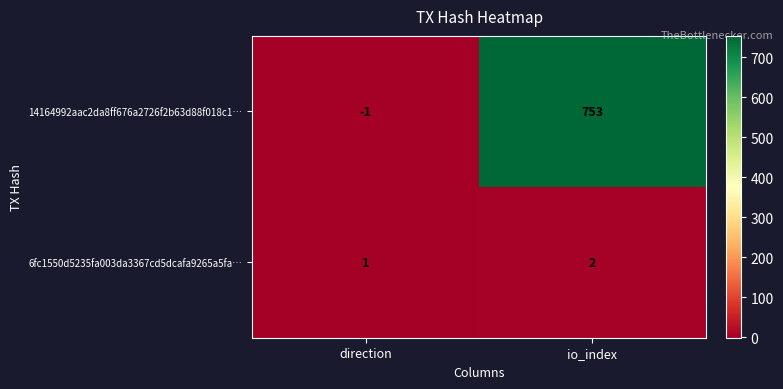

True or false: 6fc1550d5235fa003da3367cd5dcafa9265a5fa… has a value of 1 at direction.

True